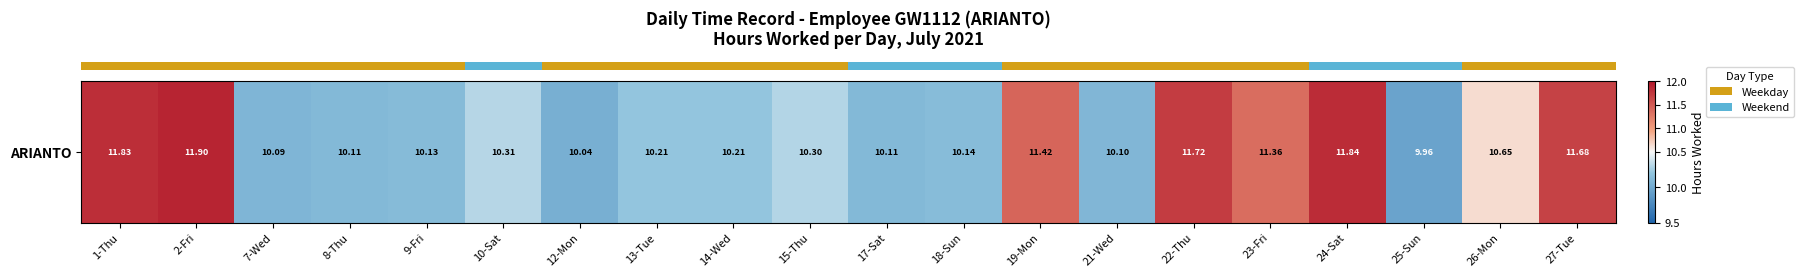

At which label is the value closest to 10?

12-Mon